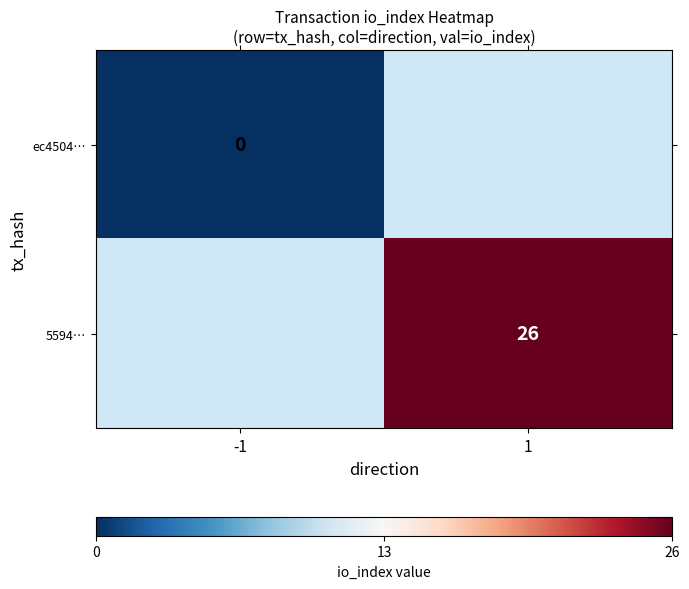

The 5594… series shows 26 at 1. True or false?

True